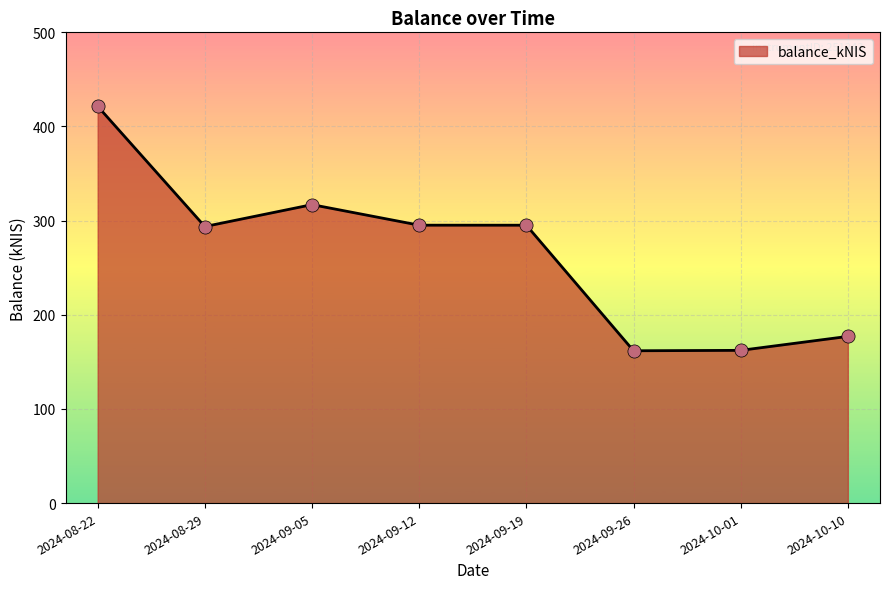

Which has a higher value, 2024-09-19 or 2024-10-01?

2024-09-19